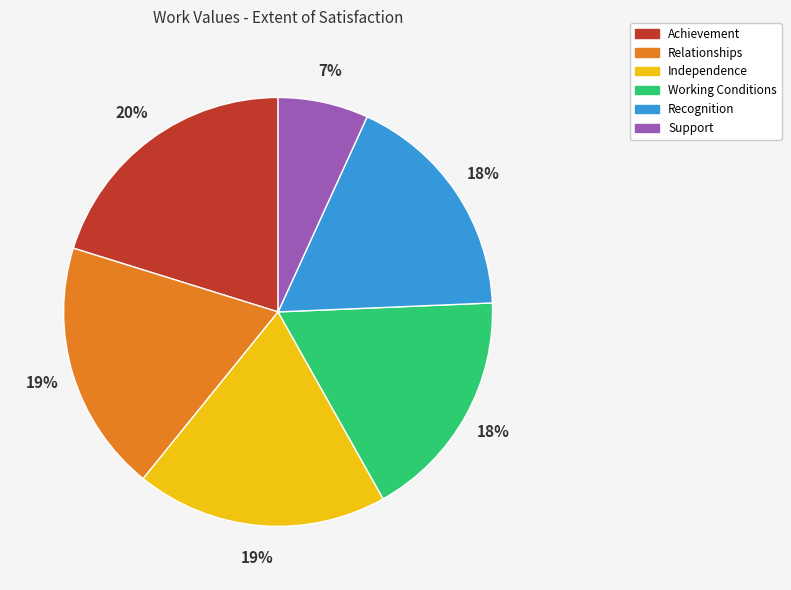

Do Support and Relationships together represent more than half of the pie?

No